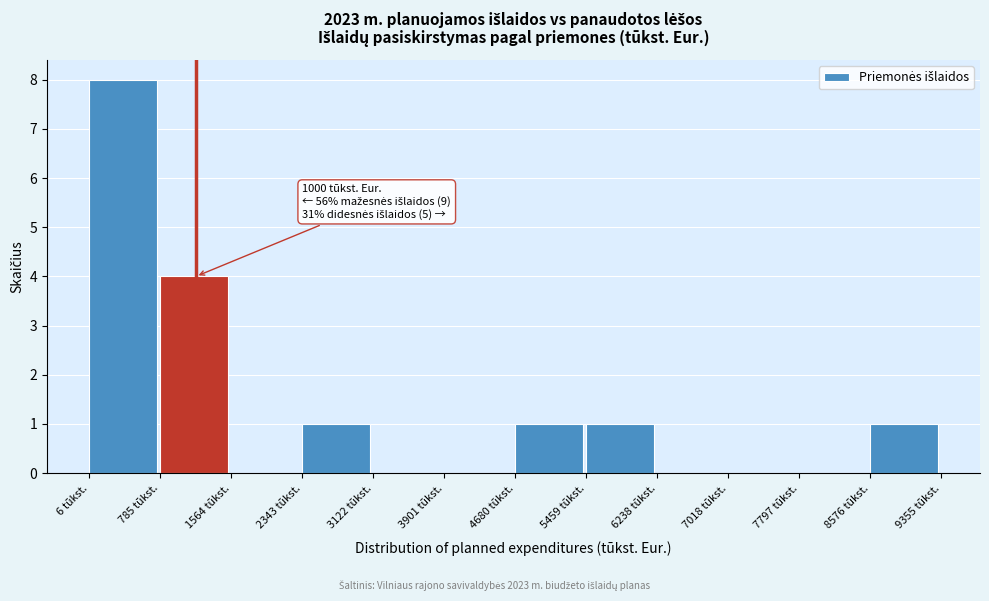

Which range on the x-axis has the tallest bar?

0 to 800